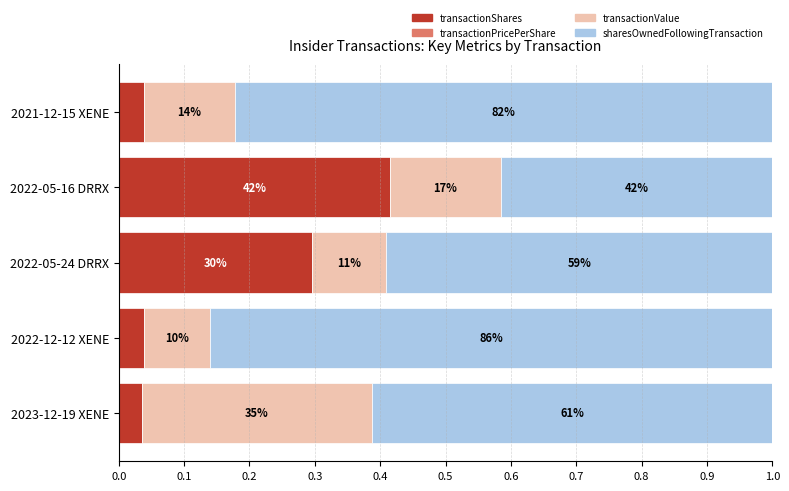

What is the value of the transactionShares bar at the 4th from the left?

0.4